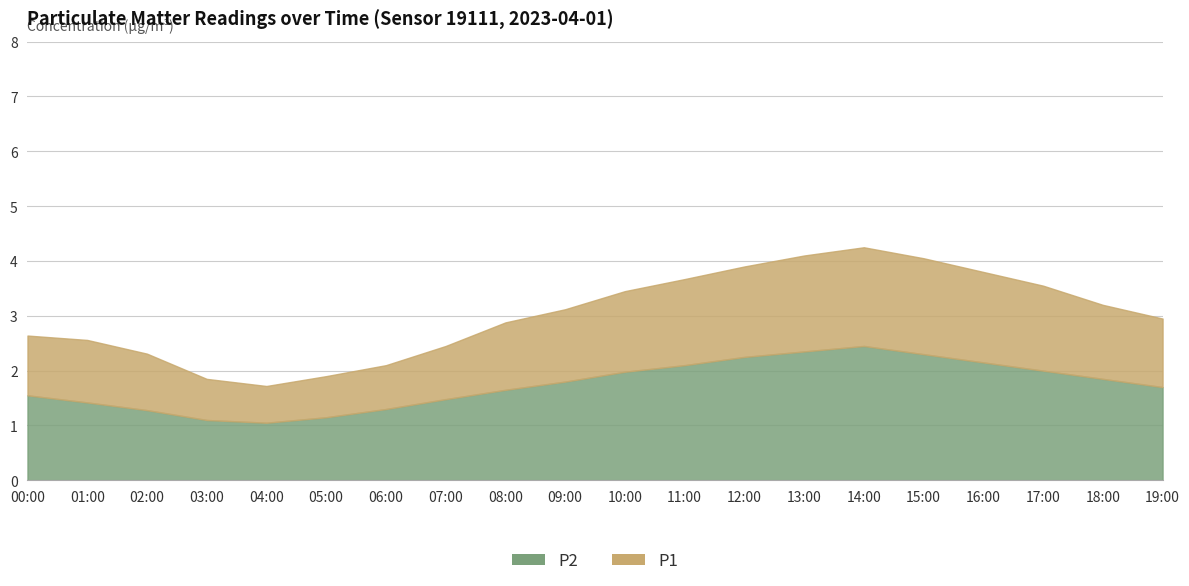

True or false: P2 has more than 2 points higher than both neighbors.

False